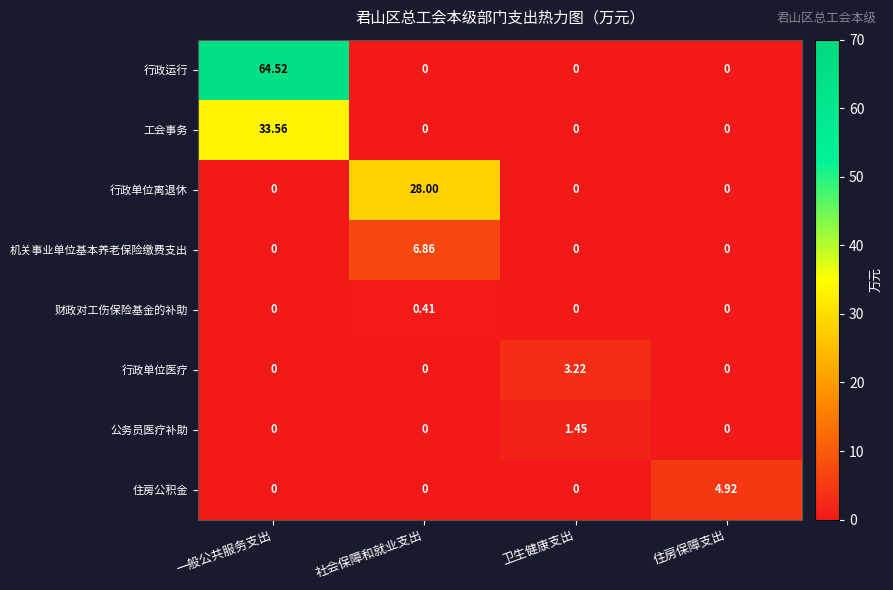

Rank the series by their maximum value, from highest to lowest.

行政运行, 工会事务, 行政单位离退休, 机关事业单位基本养老保险缴费支出, 住房公积金, 行政单位医疗, 公务员医疗补助, 财政对工伤保险基金的补助